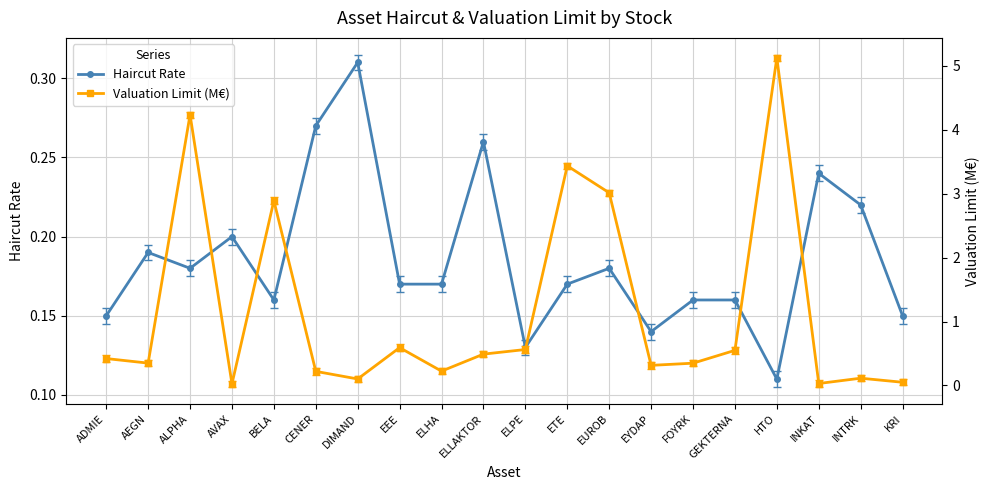

Between EUROB and KRI, which is larger?

EUROB